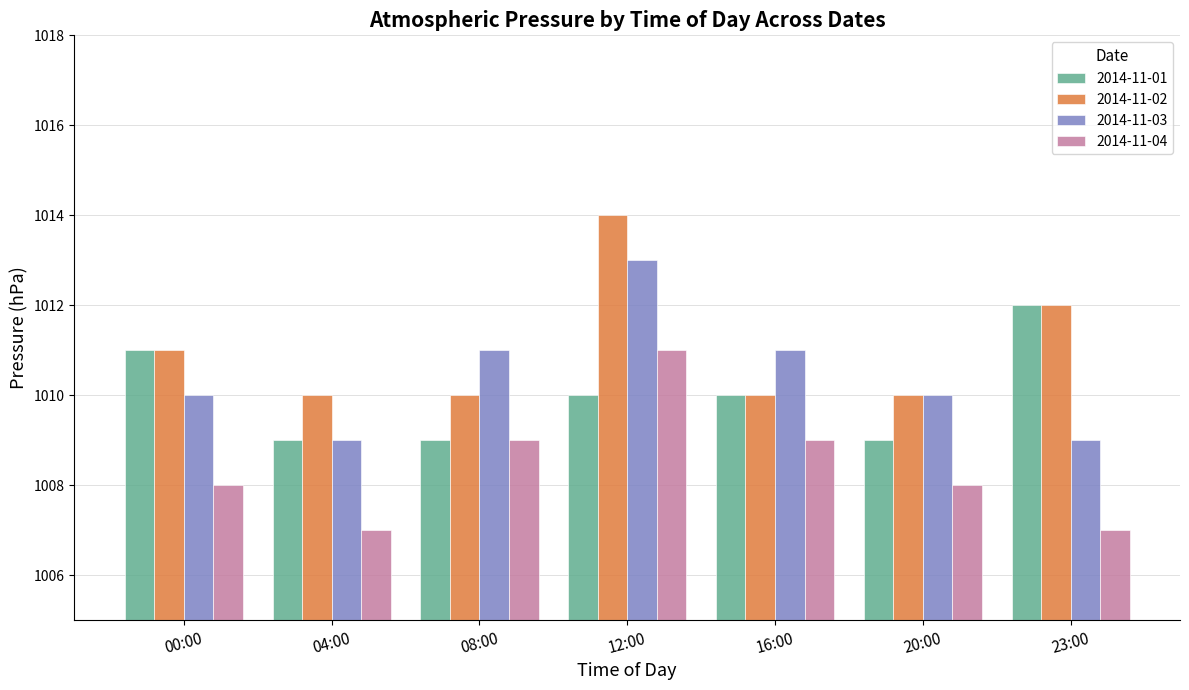

How many 2014-11-02 values are between 1010 and 1012?

6